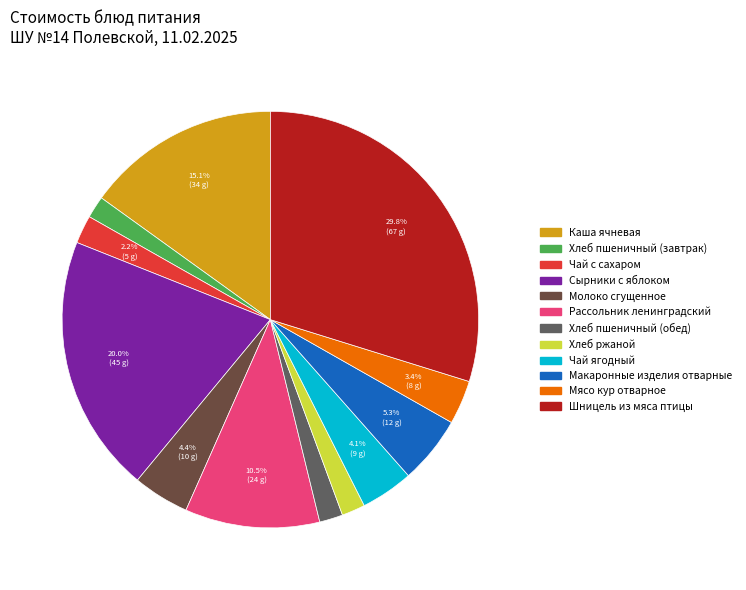

Is it true that Макаронные изделия отварные is 5% of the pie?

True